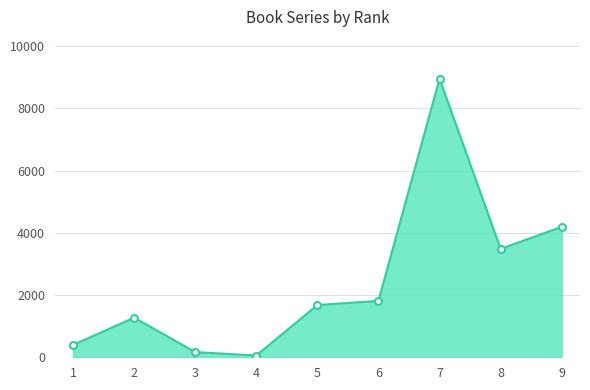

What is the difference between the values at 7 and 6?

7141